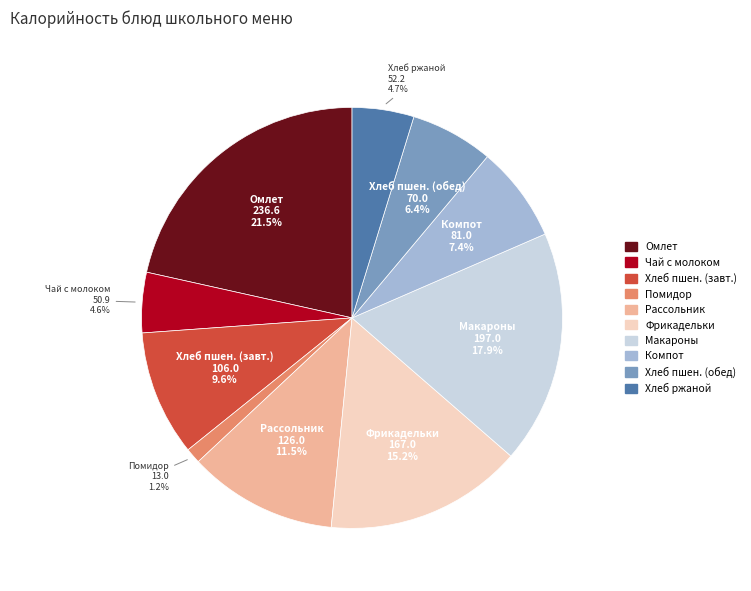

Is there any slice that represents more than half of the pie?

No